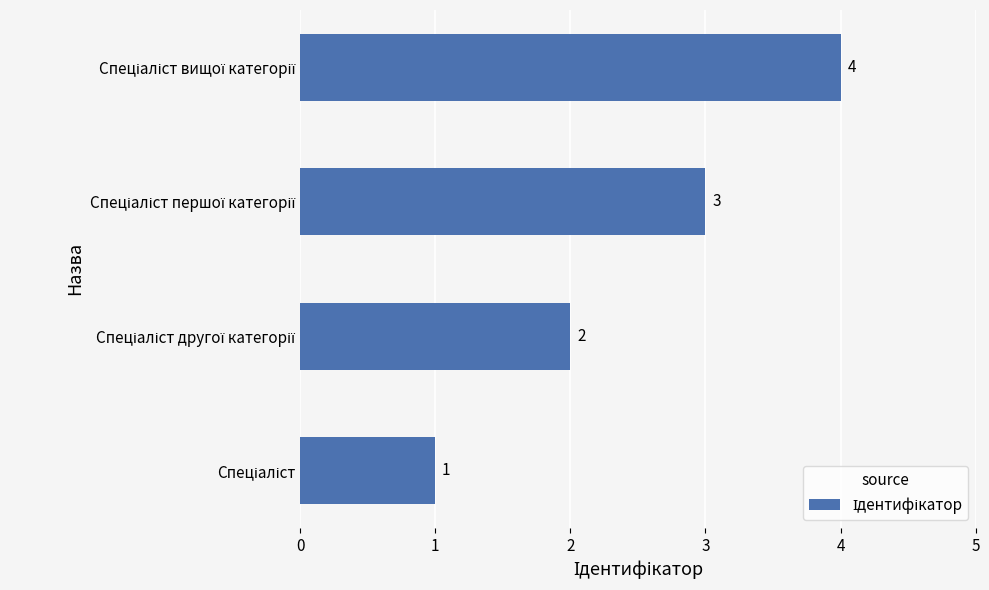

Count the values in the range 2 to 4.

3